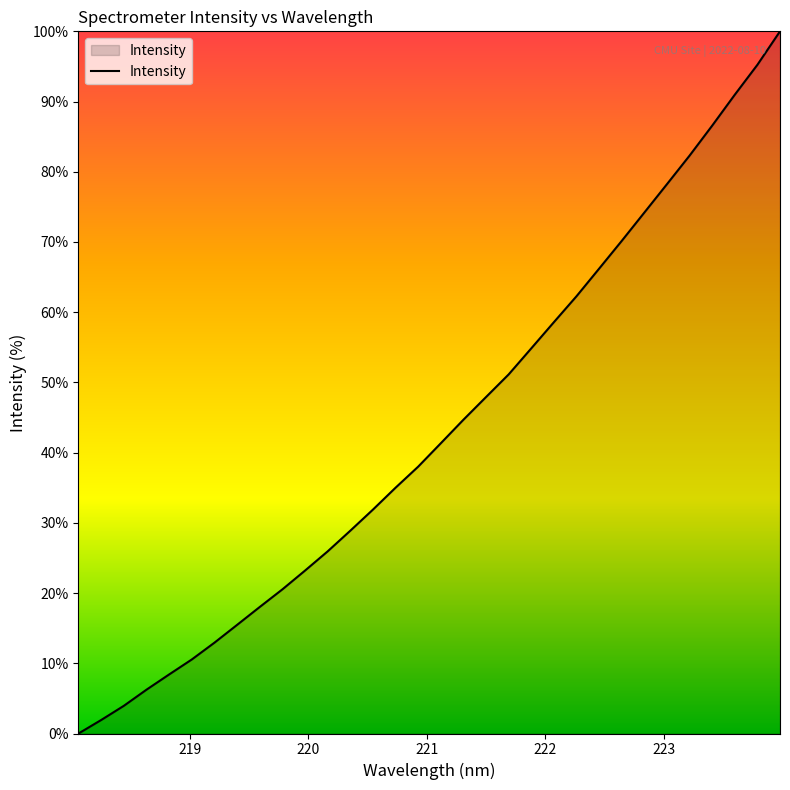

What is the difference between the maximum and minimum values?

100.0